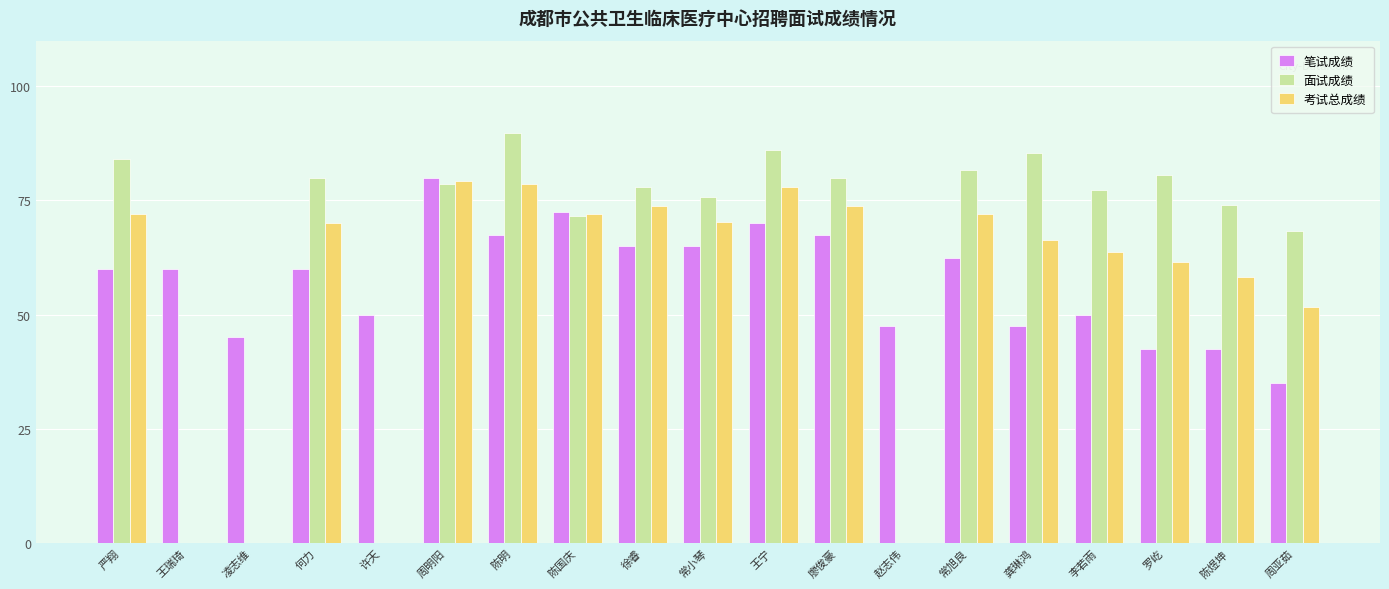

What is the sum of all 面试成绩 values?

1191.0